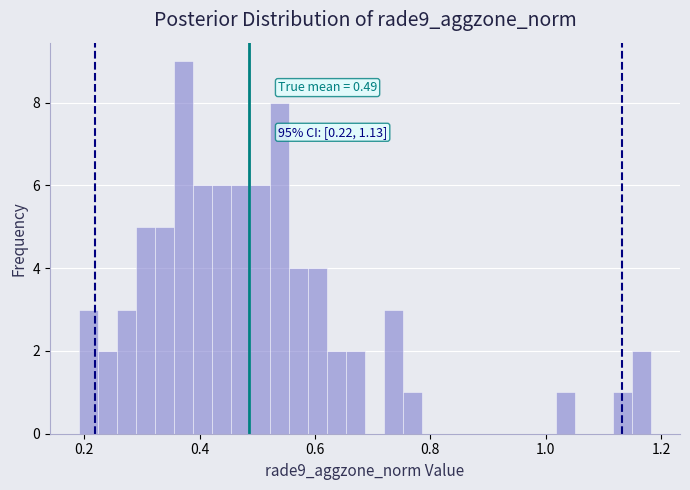

Read against the x-axis, roughly where is the centre of the tallest bar?

0.38